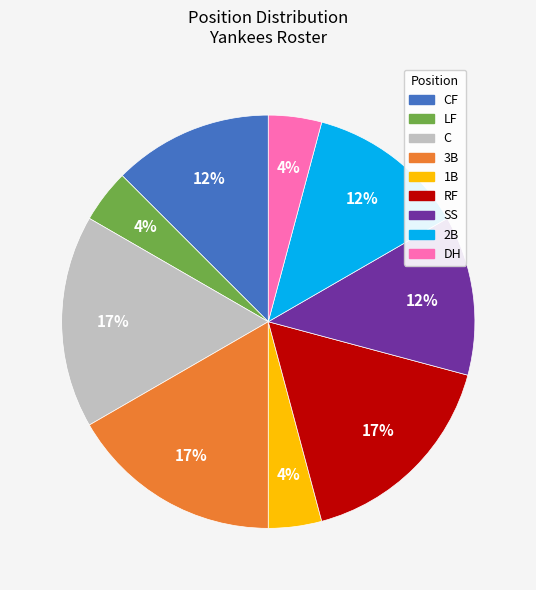

To the nearest percent, what is the difference between the 2B and DH slice percentages?

8%